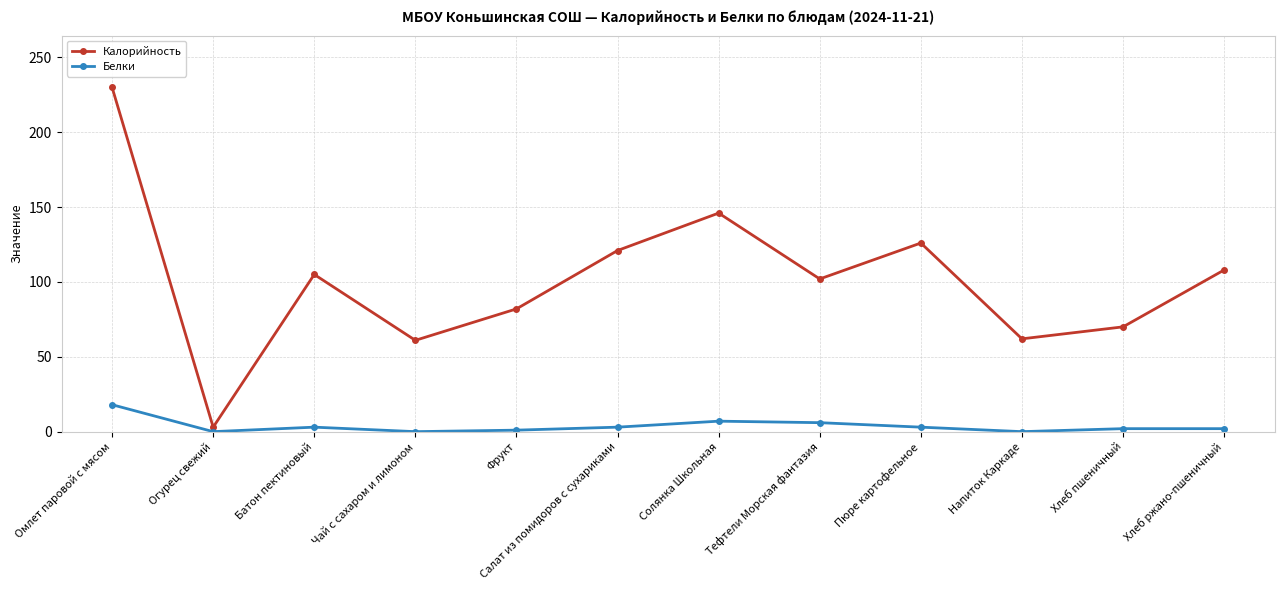

At which label is Калорийность closest to 116?

Салат из помидоров с сухариками